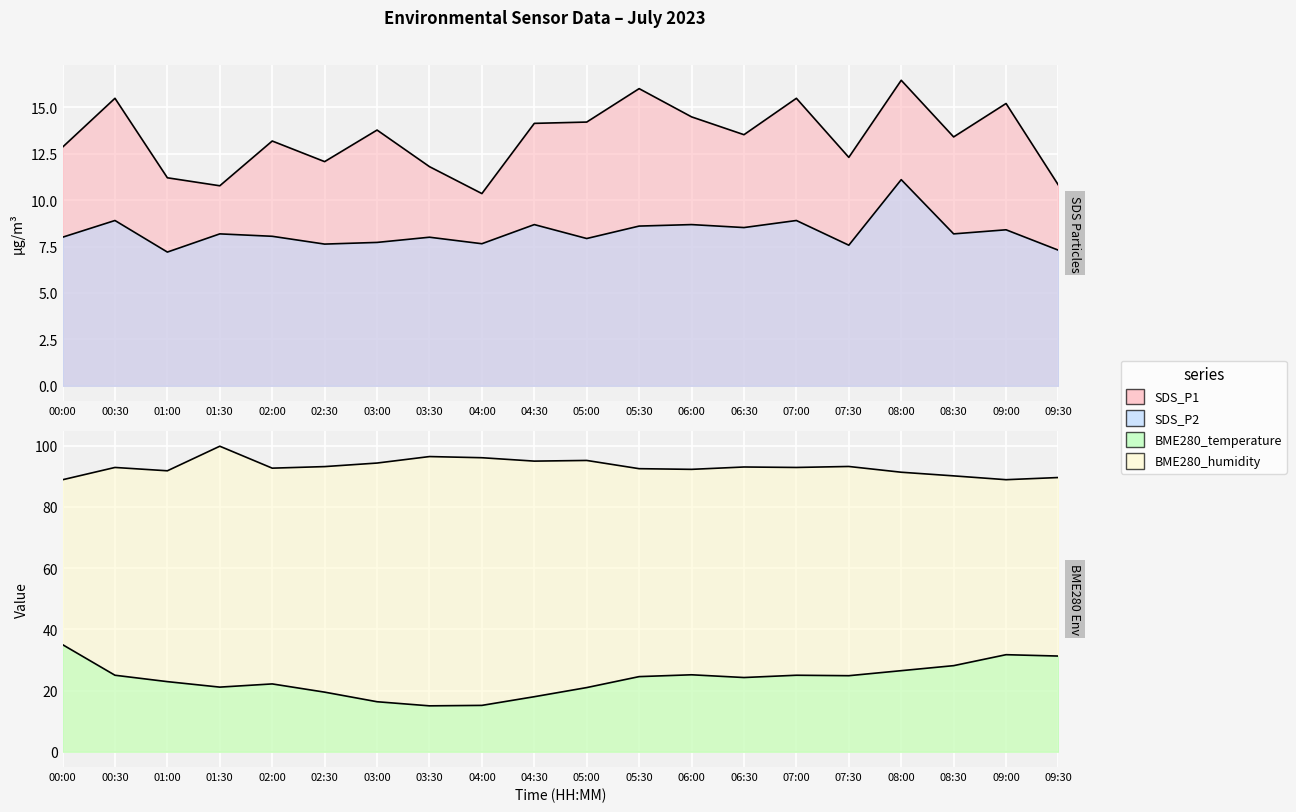

What is the difference between the maximum and minimum values in the BME280_humidity series?

11.0